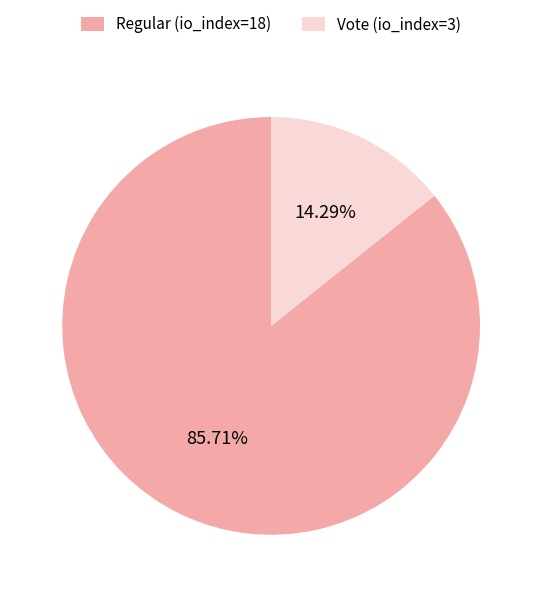

To the nearest percent, what percentage of the pie is Vote (io_index=3)?

14%